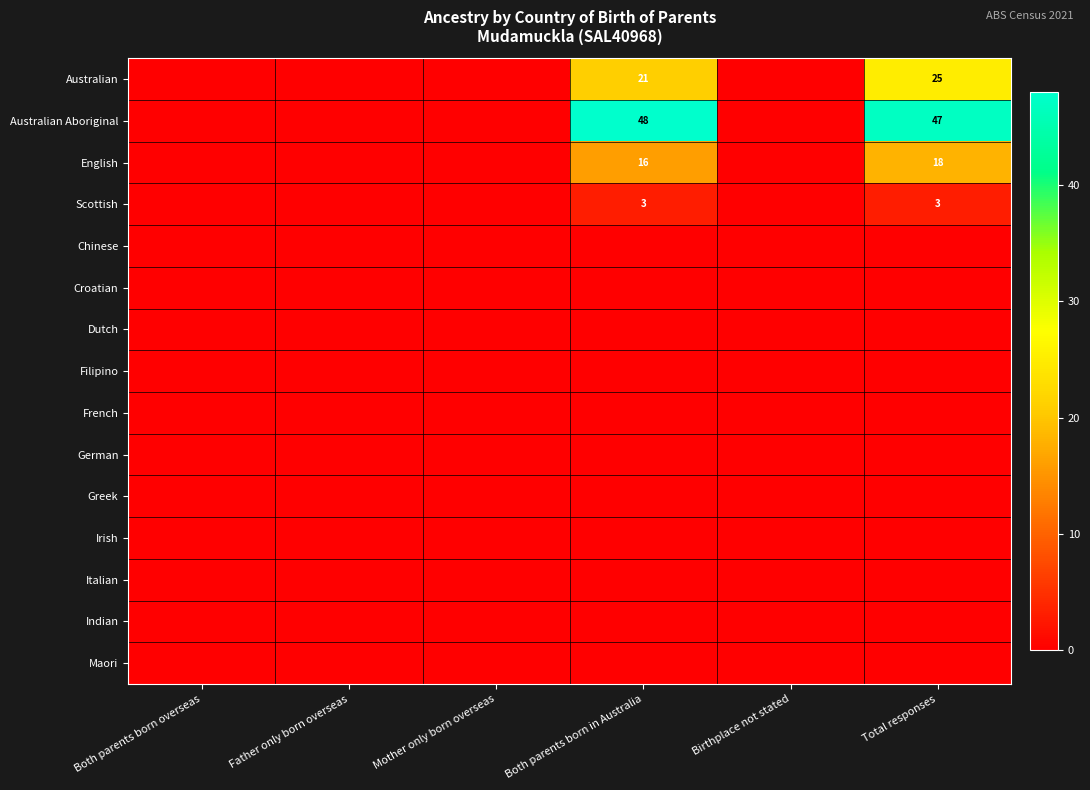

True or false: Australian has a value of 21 at Both parents born in Australia.

True